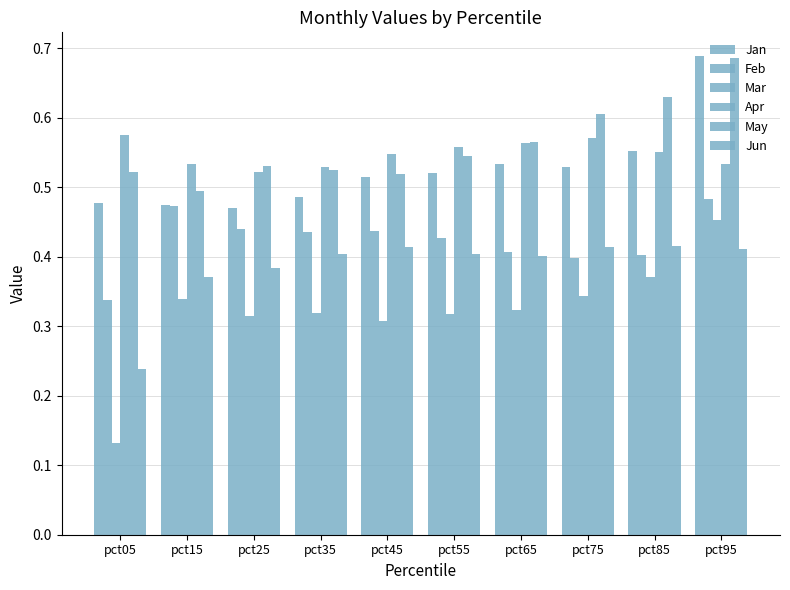

Reading right to left, what are all the values shown in this chart?

Jan: 0.7	0.6	0.5	0.5	0.5	0.5	0.5	0.5	0.5	0.5
Feb: 0.5	0.4	0.4	0.4	0.4	0.4	0.4	0.4	0.5	0.3
Mar: 0.5	0.4	0.3	0.3	0.3	0.3	0.3	0.3	0.3	0.1
Apr: 0.5	0.6	0.6	0.6	0.6	0.5	0.5	0.5	0.5	0.6
May: 0.7	0.6	0.6	0.6	0.5	0.5	0.5	0.5	0.5	0.5
Jun: 0.4	0.4	0.4	0.4	0.4	0.4	0.4	0.4	0.4	0.2